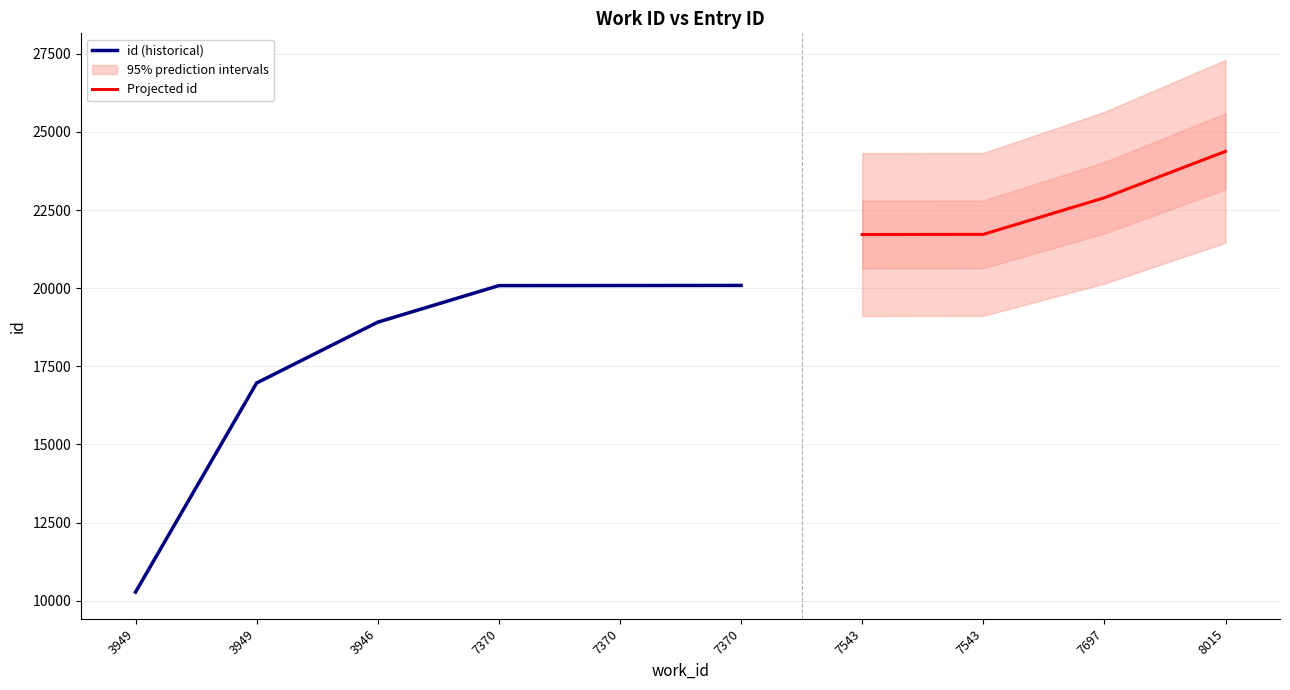

What is the label of the 2nd point from the left?

3949